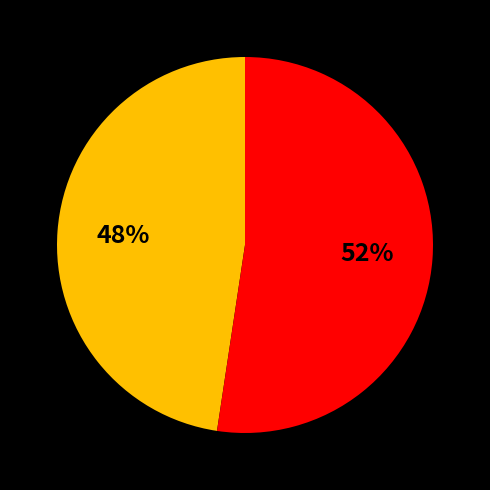

Is there a majority slice in this chart?

Yes